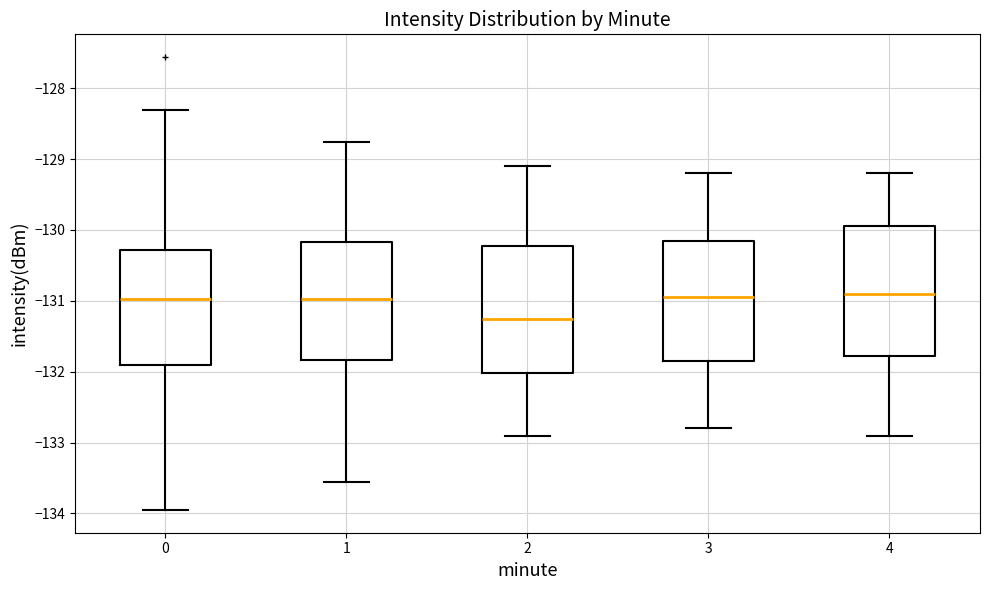

Where is the lower edge of the box at x = 4 on the y-axis? The values are not printed on the chart, so give them approximately, as read against the axis.

-131.8